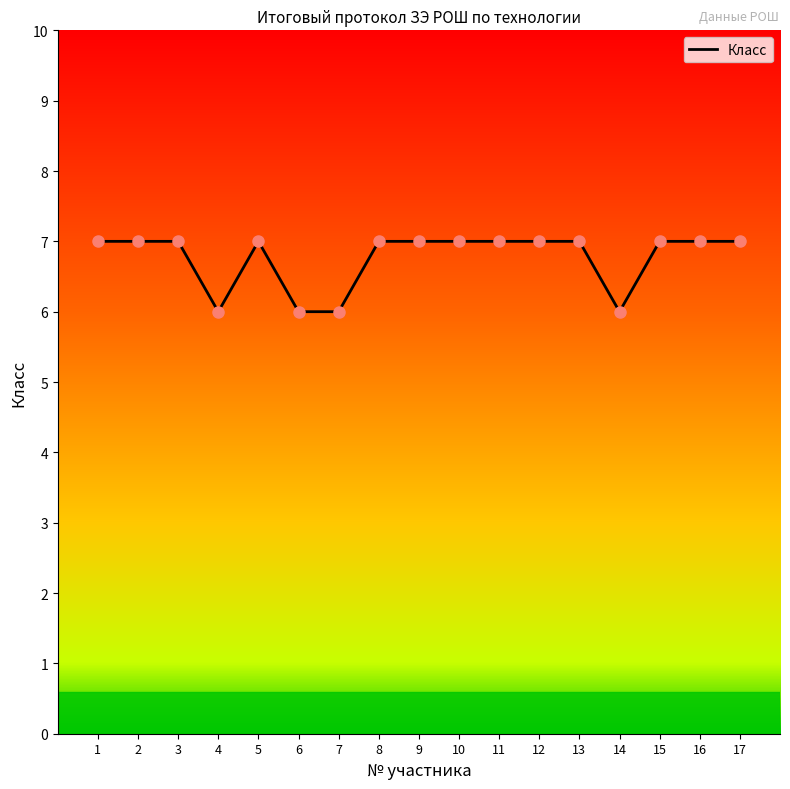

What value does the data have at 2?

7